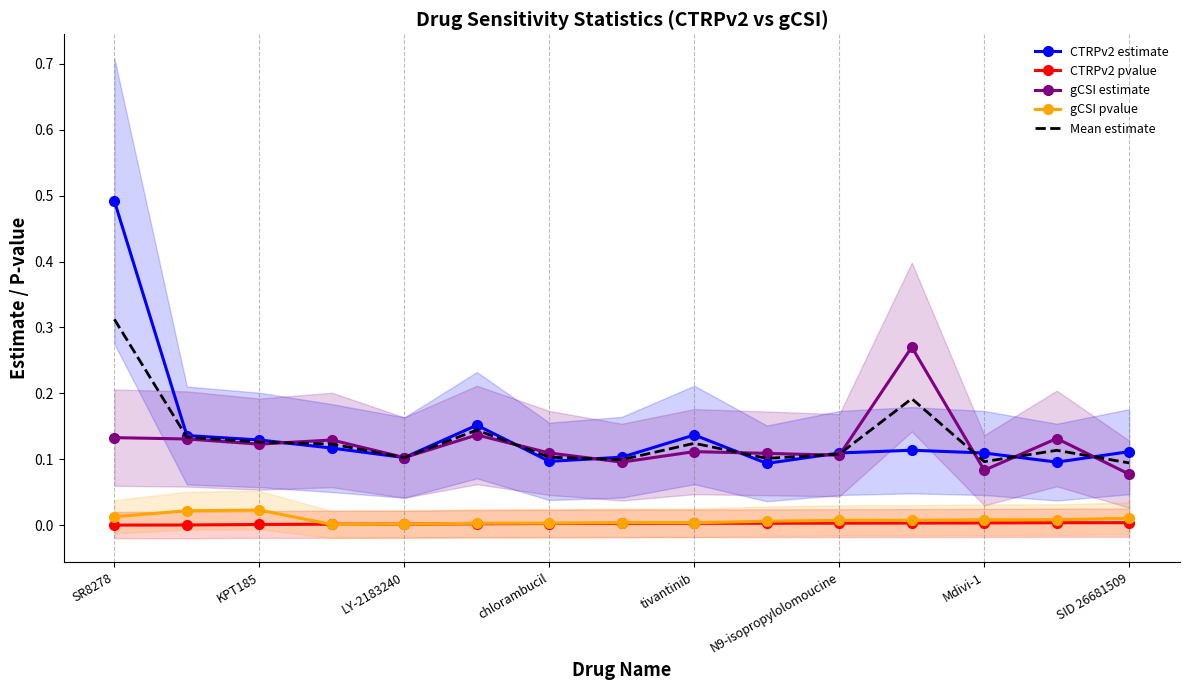

True or false: gCSI pvalue and Mean estimate intersect in this chart.

False